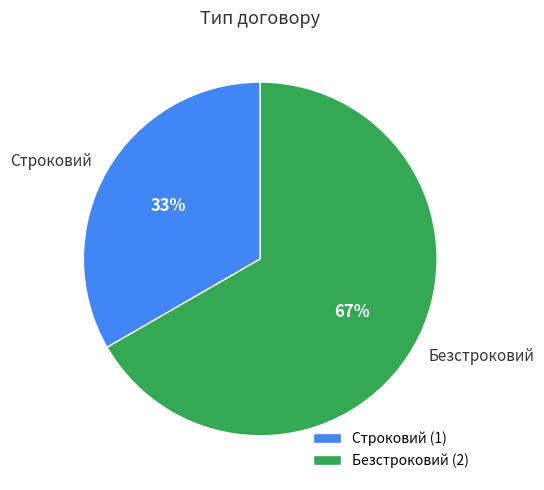

What is the ratio of the value at Строковий to the value at Безстроковий?

0.5